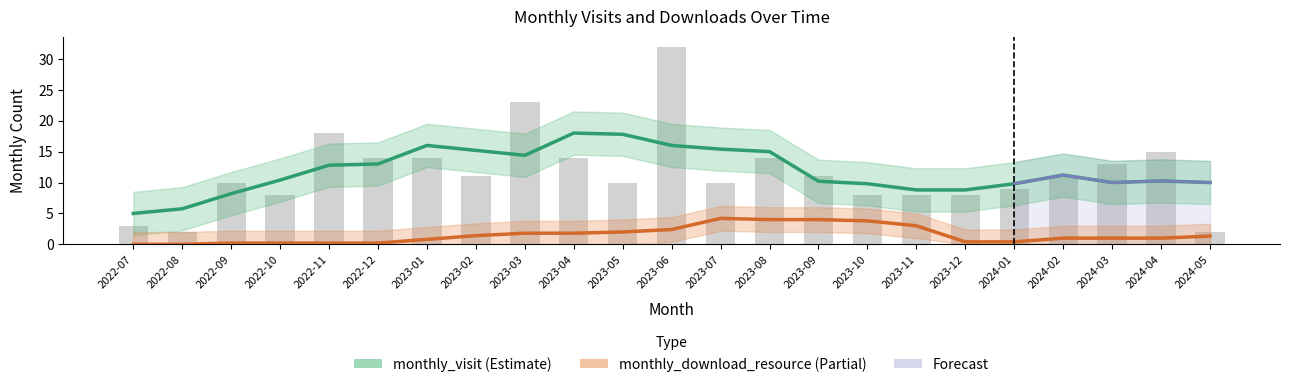

What is the change in value from 2023-01 to 2023-05?

-4